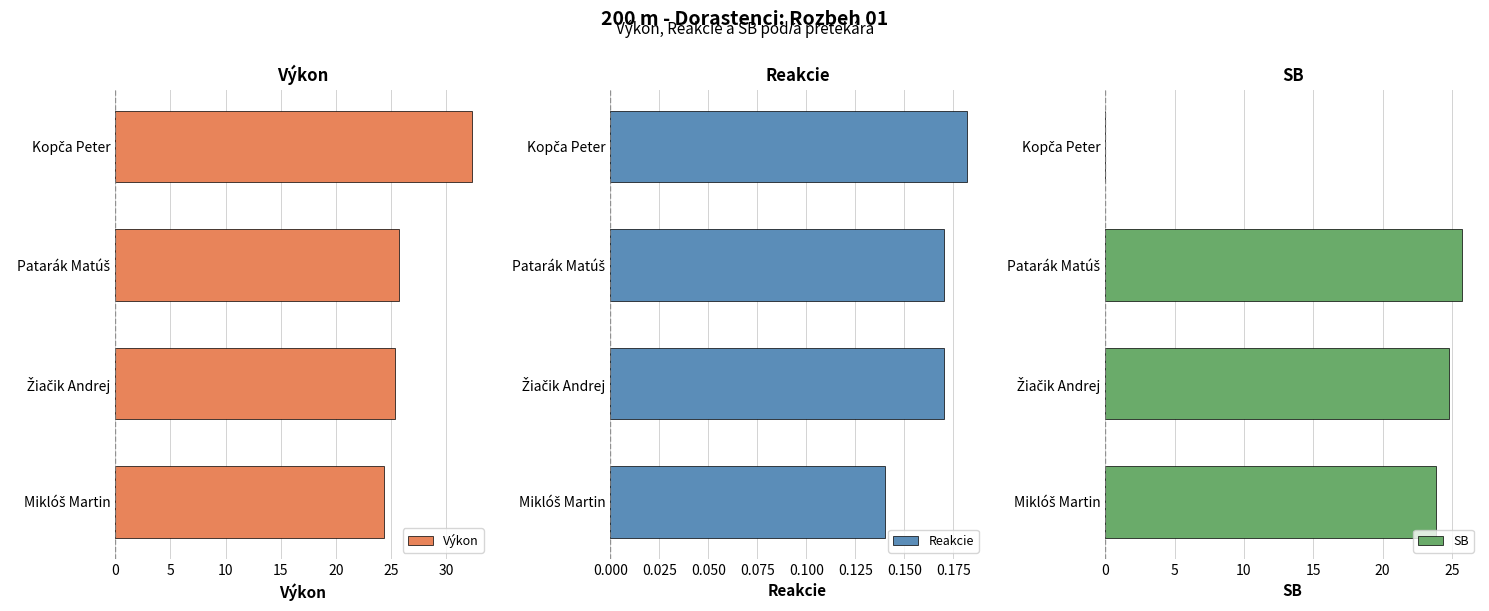

What is the sum of all Výkon values?

107.7